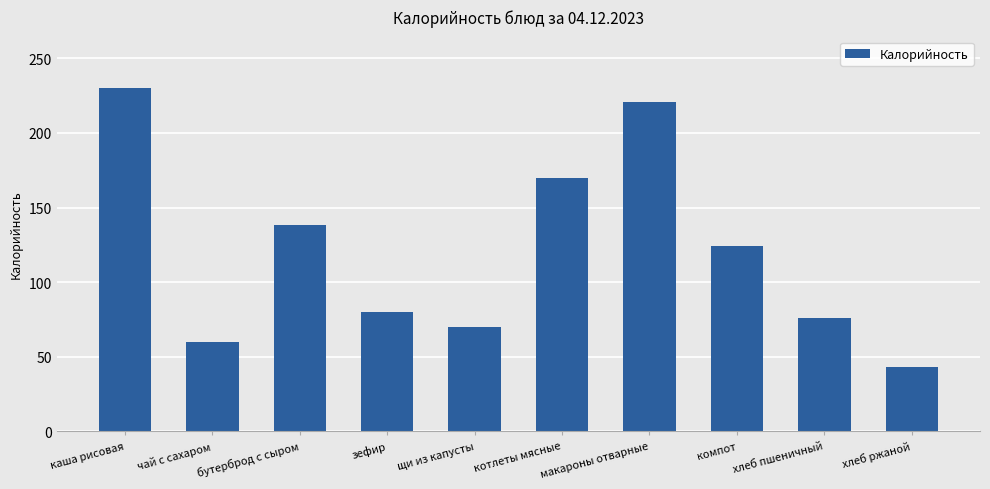

What is the label of the 1st bar from the right?

хлеб ржаной